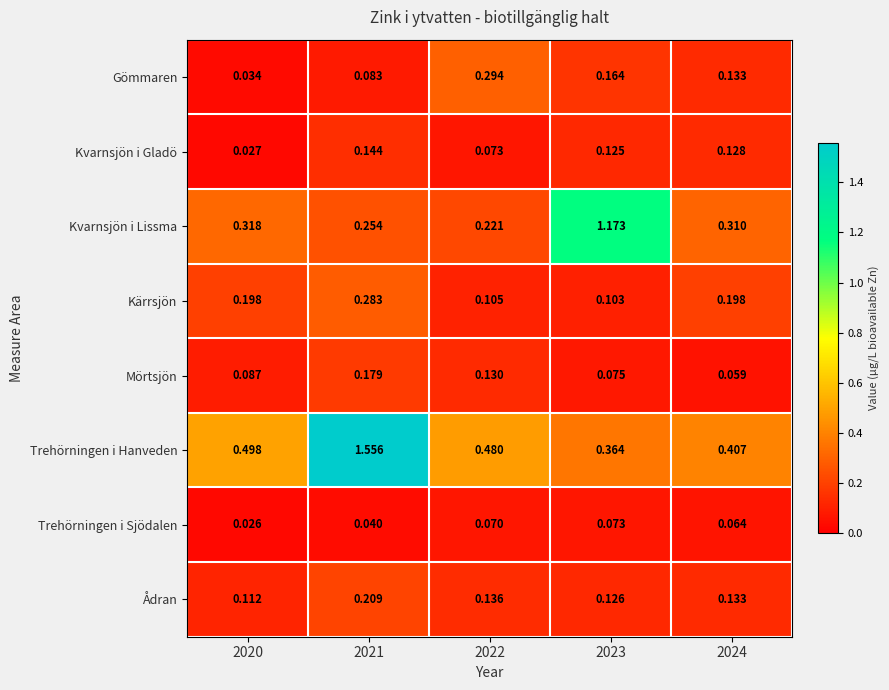

Is the value of Gömmaren at 2021 greater than the value of Trehörningen i Sjödalen at 2023?

Yes